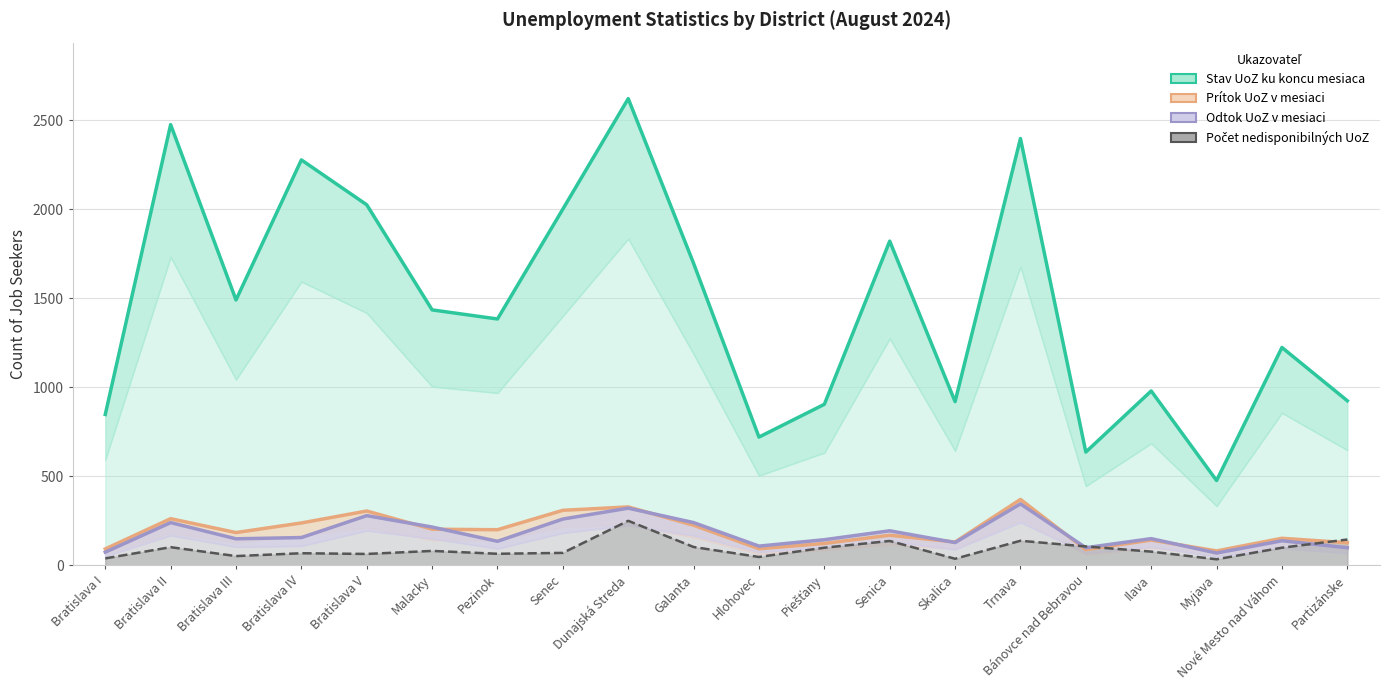

The Stav UoZ ku koncu mesiaca series shows 3620 at Bratislava V. True or false?

False